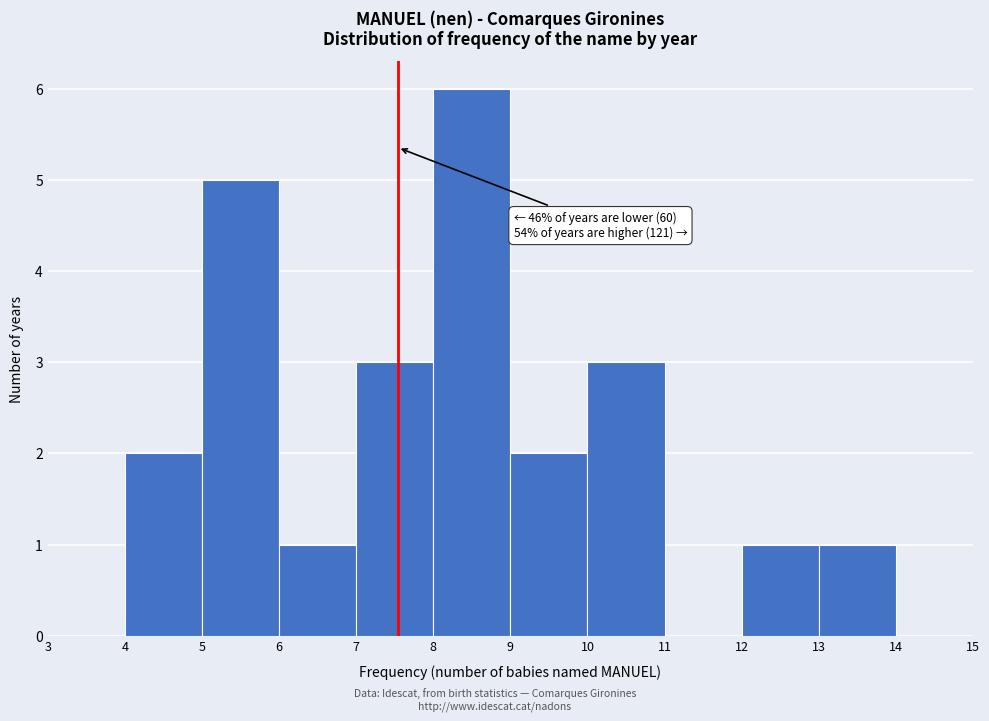

Over which range of the x-axis is the bar tallest?

8 to 9